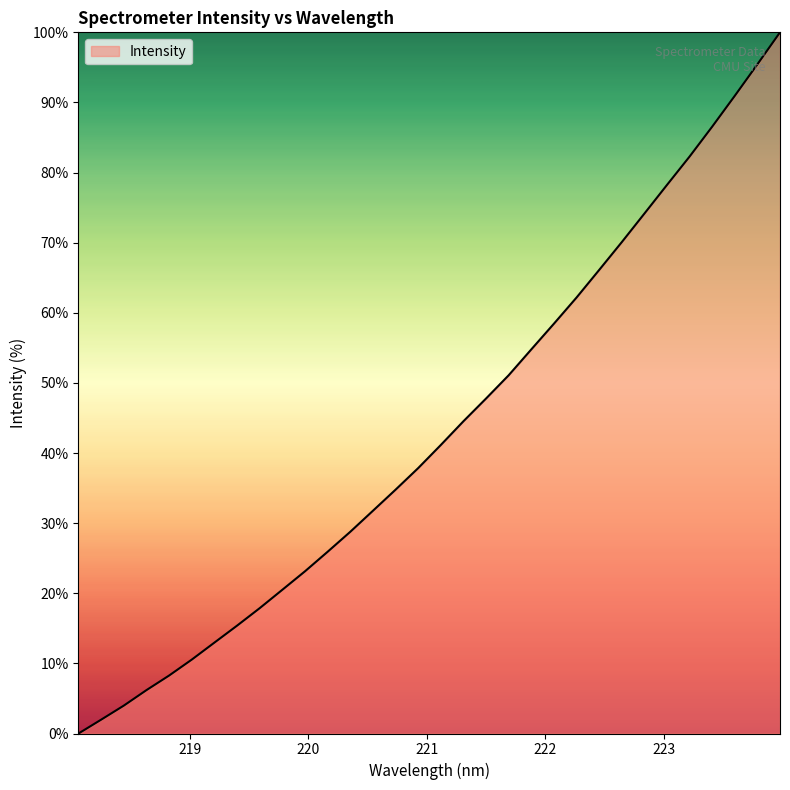

What is the maximum value shown in the chart?

100.0